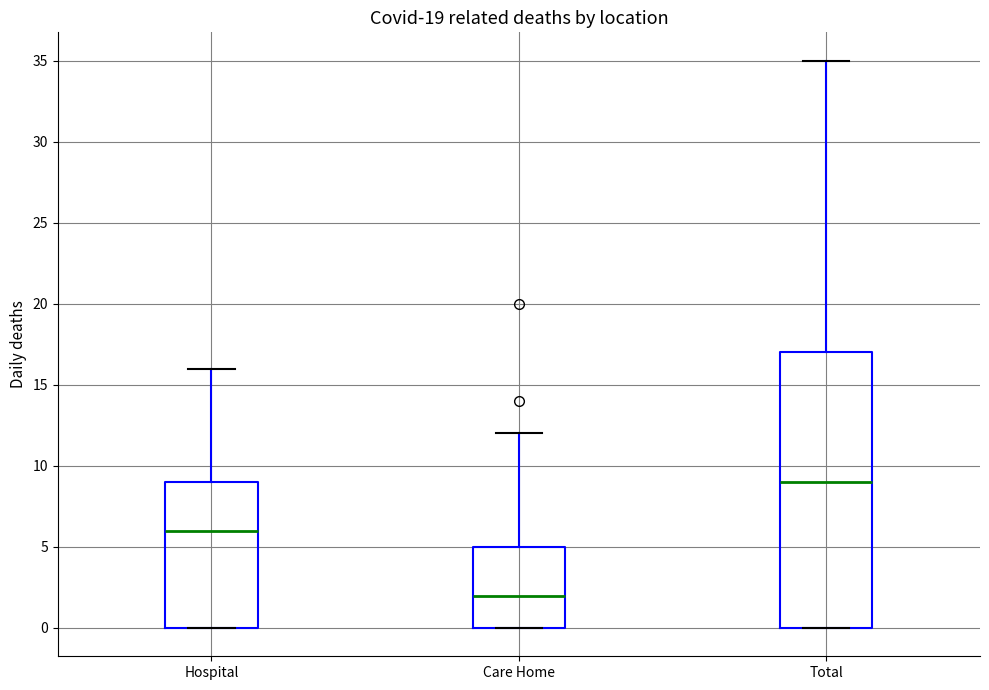

Reading left to right, transcribe this box plot: for each box, give where its median line is, the range the box spans, and where its two whiskers end, as read against the y-axis. The values are not printed on the chart, so give them approximately, as read against the axis.

Hospital: median 6, box 0 to 9, whiskers 0 to 16
Care Home: median 2, box 0 to 5, whiskers 0 to 12
Total: median 9, box 0 to 17, whiskers 0 to 35